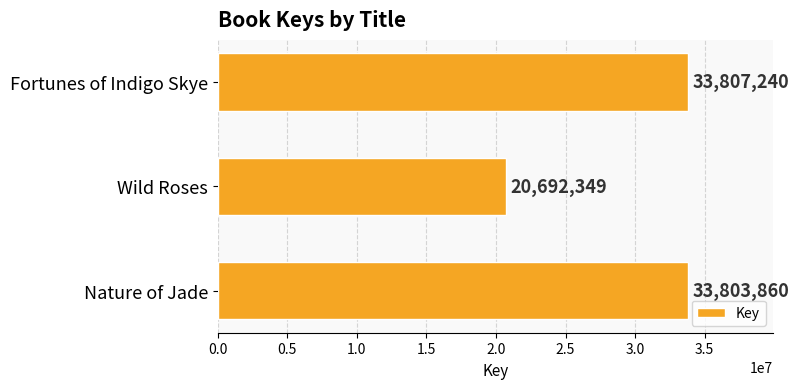

The chart shows a value of 48768580 at Nature of Jade. True or false?

False